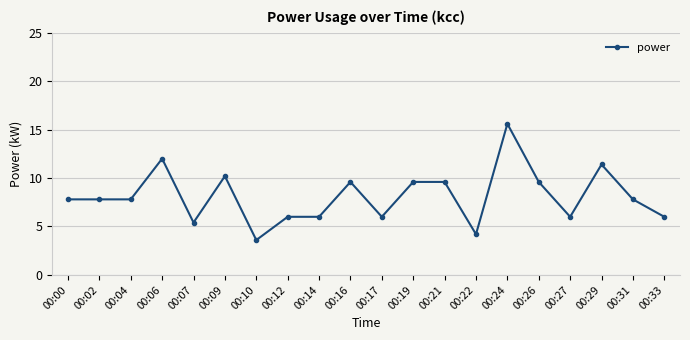

Where does the data first go above 7?

00:00